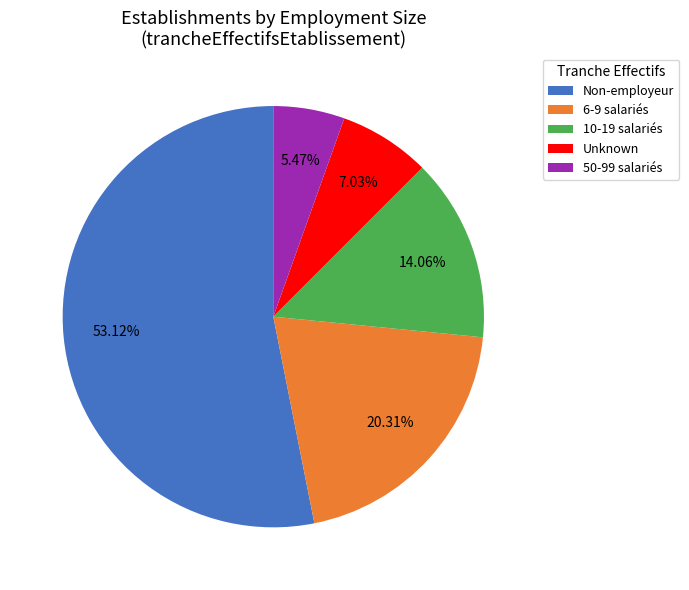

Rank the categories by value from highest to lowest.

Non-employeur, 6-9 salariés, 10-19 salariés, Unknown, 50-99 salariés